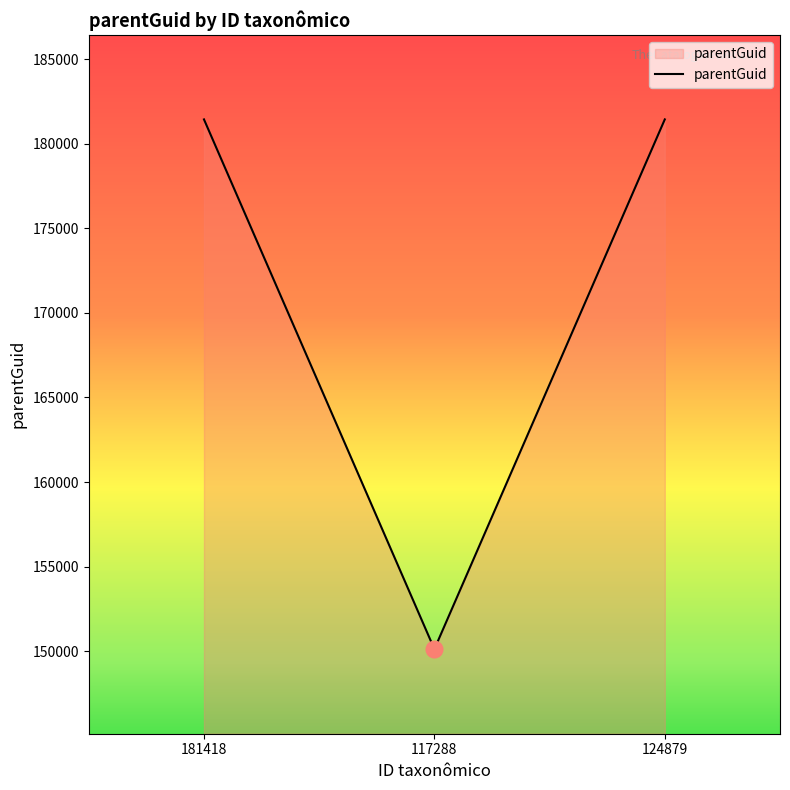

Read the value at 124879, to the nearest 50.

181450